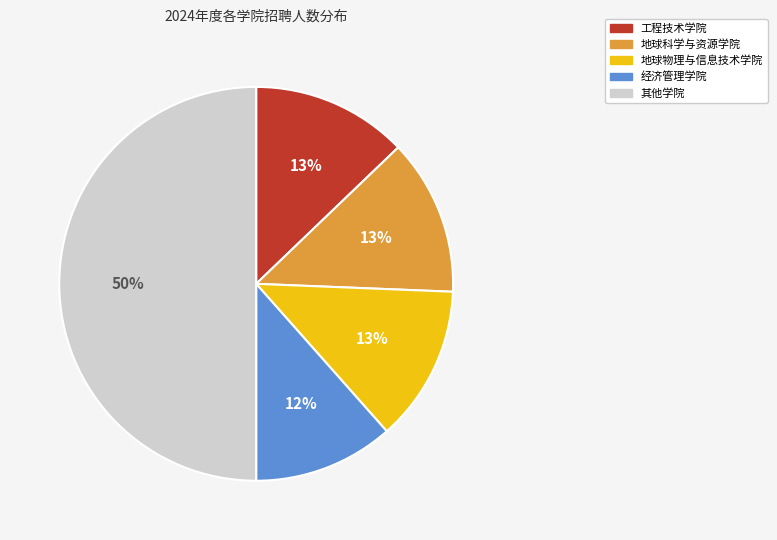

What is the largest slice in the pie chart?

其他学院